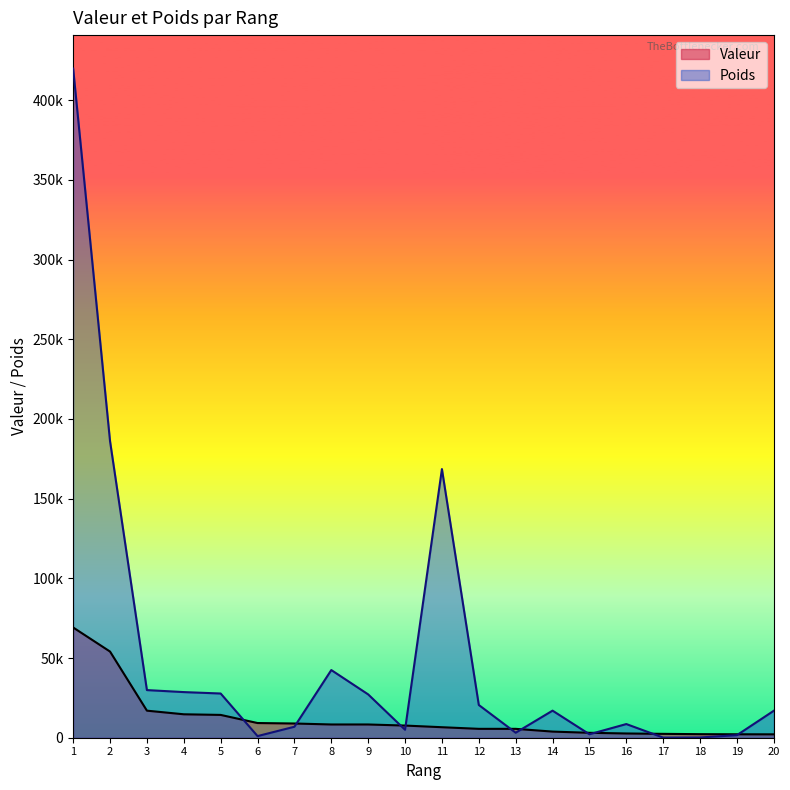

How many data points in Valeur are less than 7632?

10